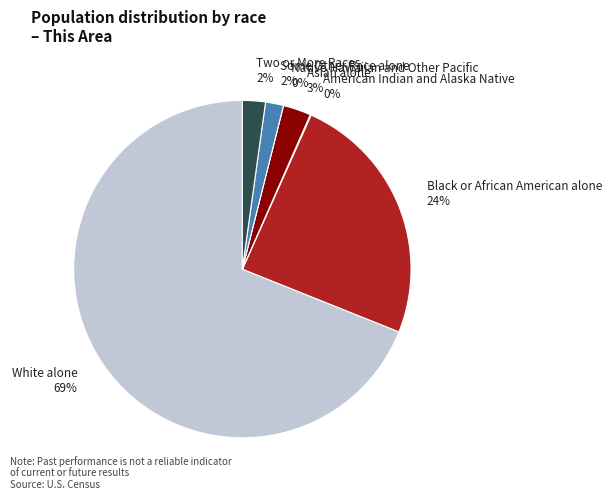

Which category accounts for the majority?

White alone